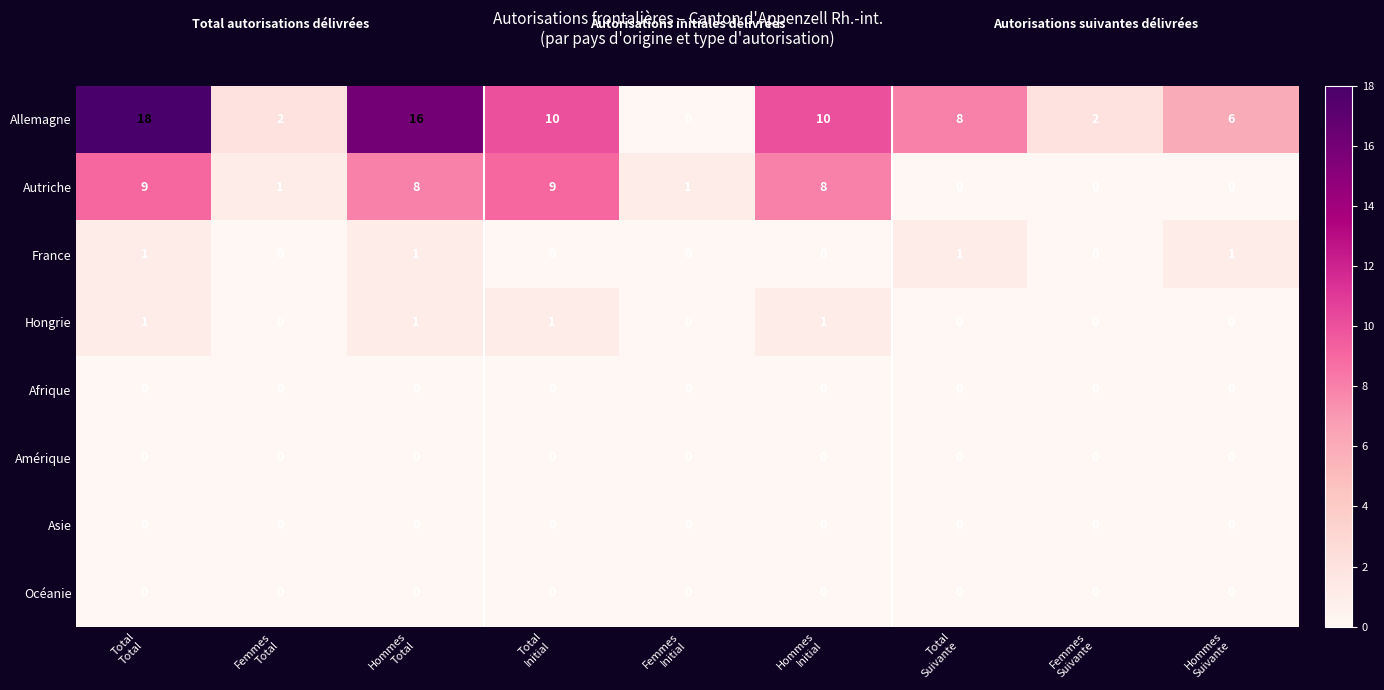

What is the greatest value displayed?

18